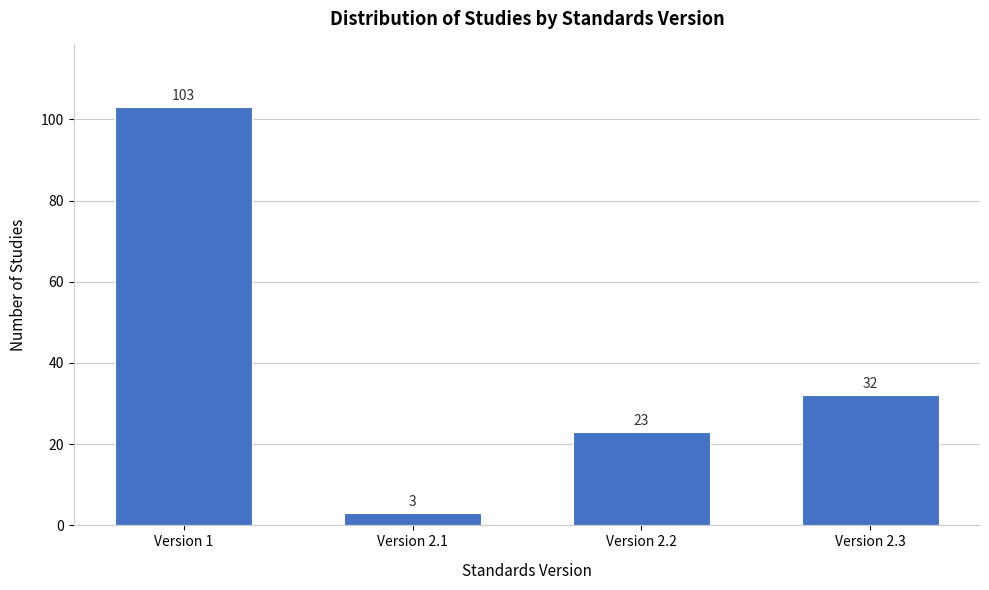

Reading right to left, extract all data points from this chart.

Version 2.3=32	Version 2.2=23	Version 2.1=3	Version 1=103